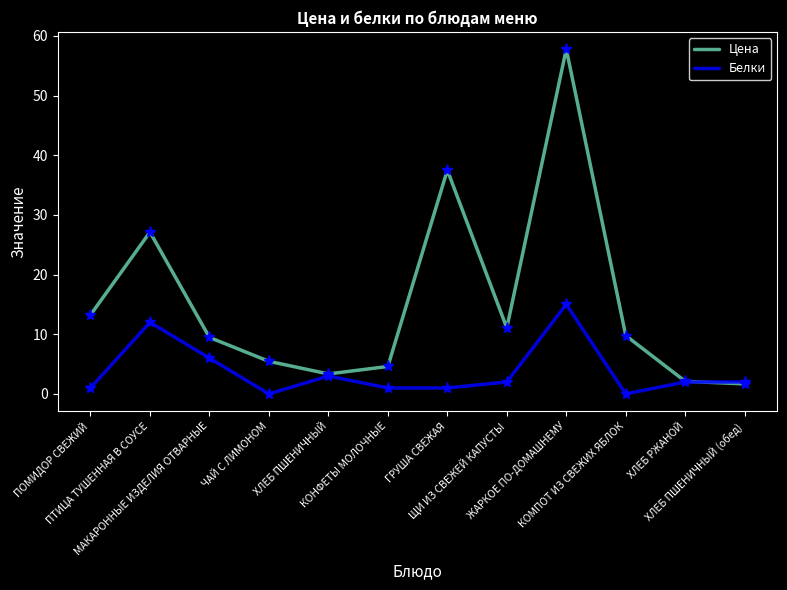

What is the greatest value displayed?

57.8